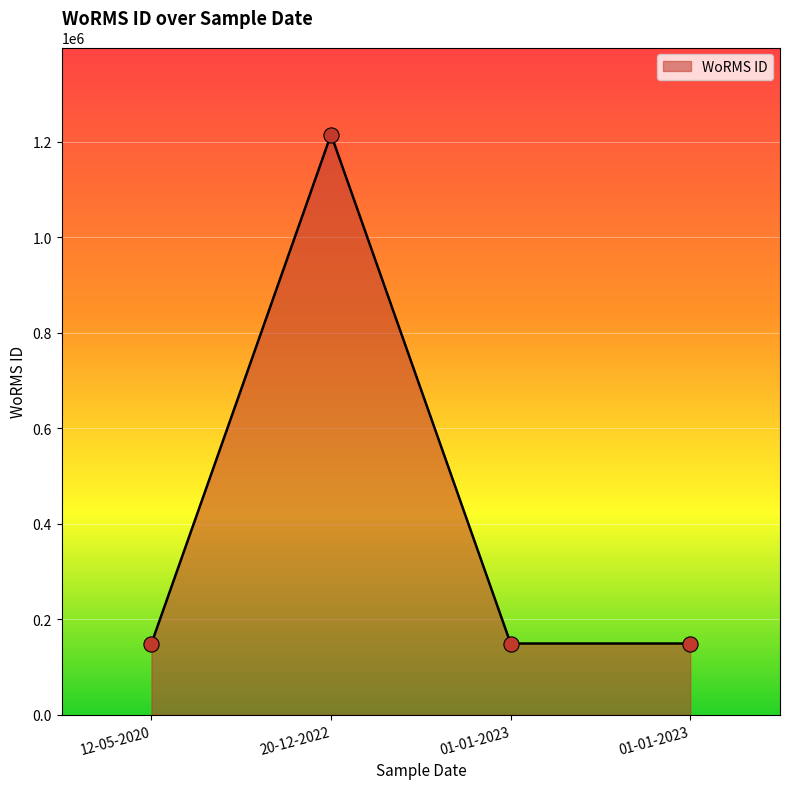

Count the number of categories in the chart.

4